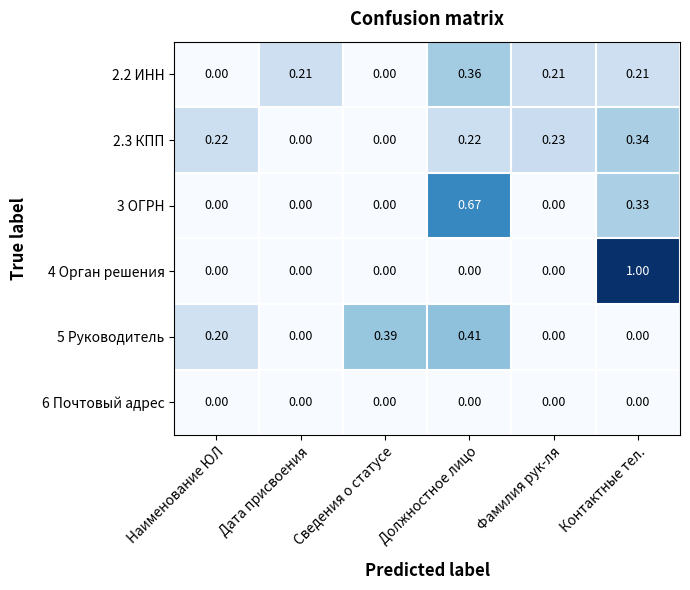

Is the value of 5 Руководитель at Наименование ЮЛ greater than the value of 2.2 ИНН at Наименование ЮЛ?

Yes